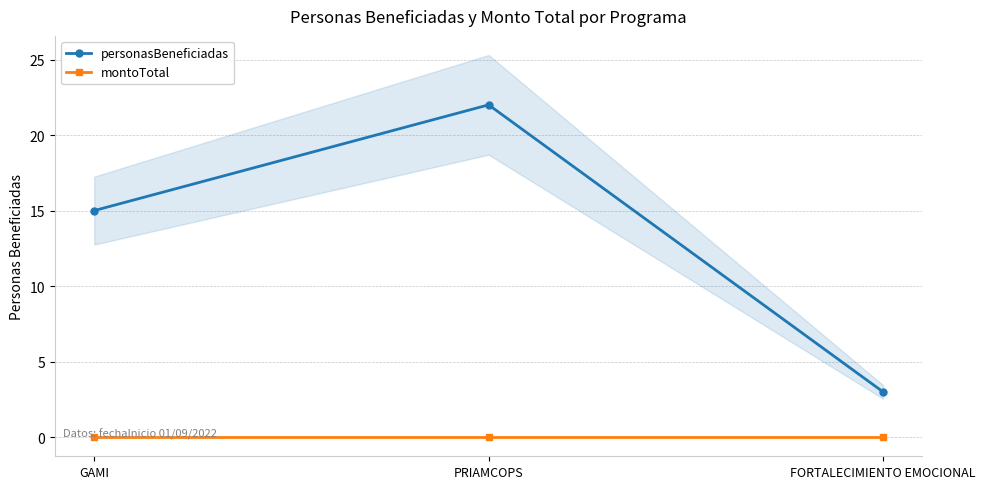

What is the label of the 2nd point from the left?

PRIAMCOPS